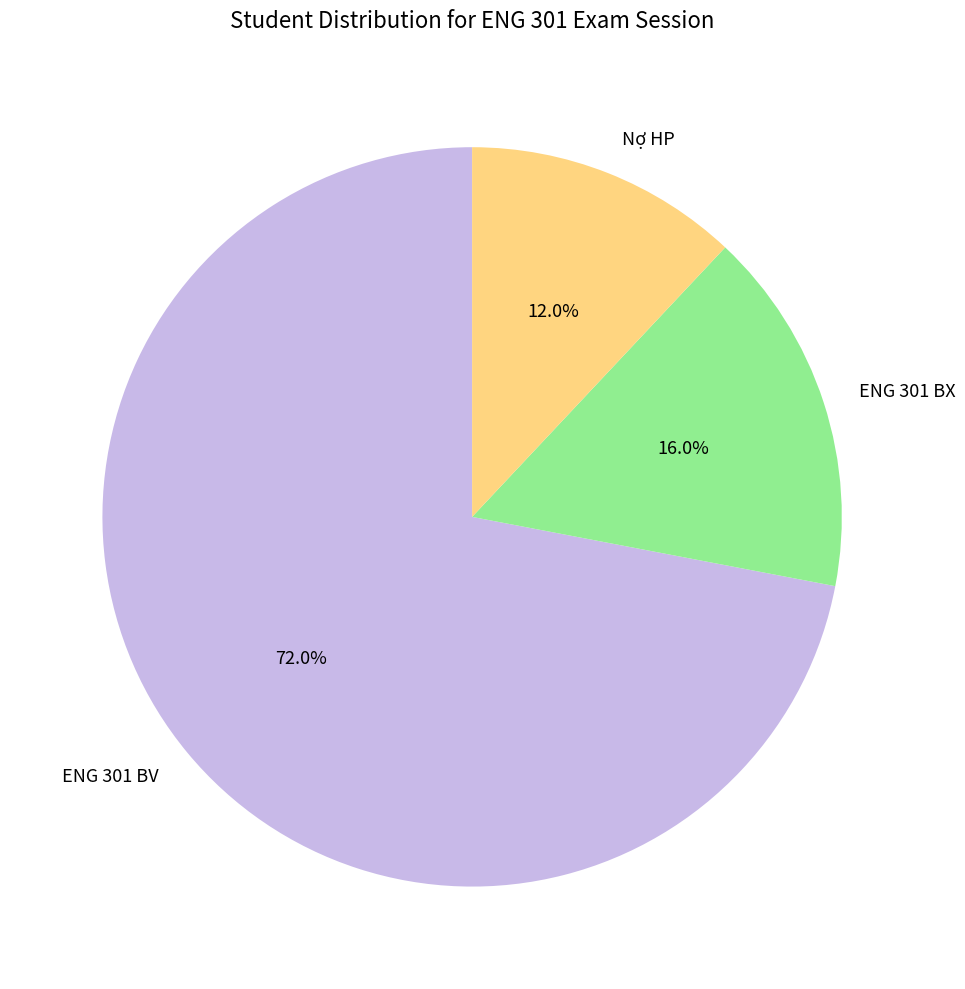

To the nearest percent, what is the average slice percentage?

33%